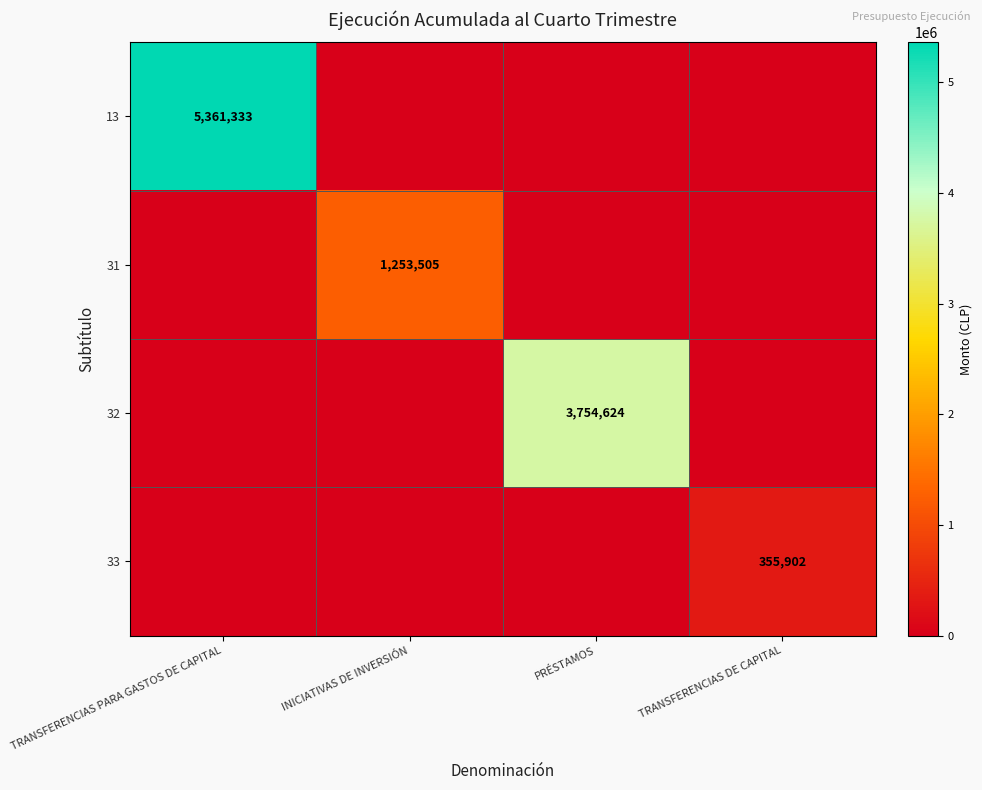

Between TRANSFERENCIAS PARA GASTOS DE CAPITAL and TRANSFERENCIAS DE CAPITAL, which is larger?

TRANSFERENCIAS PARA GASTOS DE CAPITAL